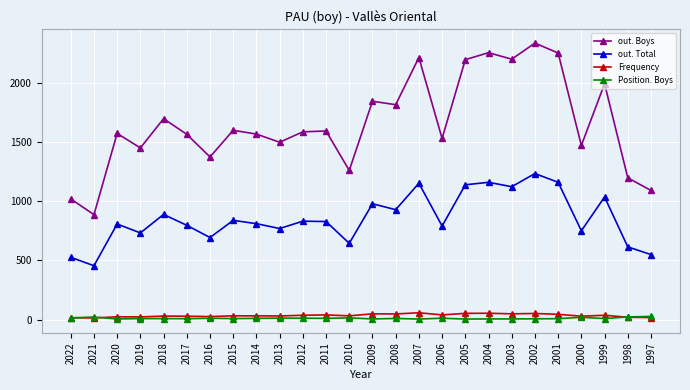

How many interior local valleys does the out. Boys series have?

9